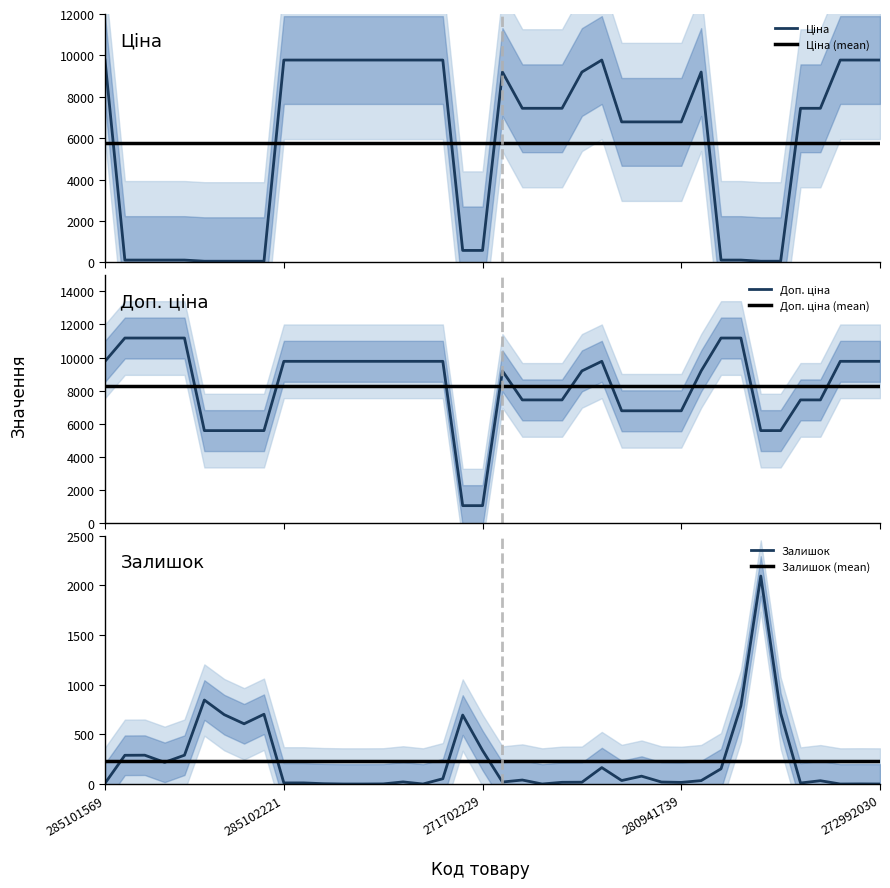

Between 13 and 17, which series saw the biggest shift?

Залишок